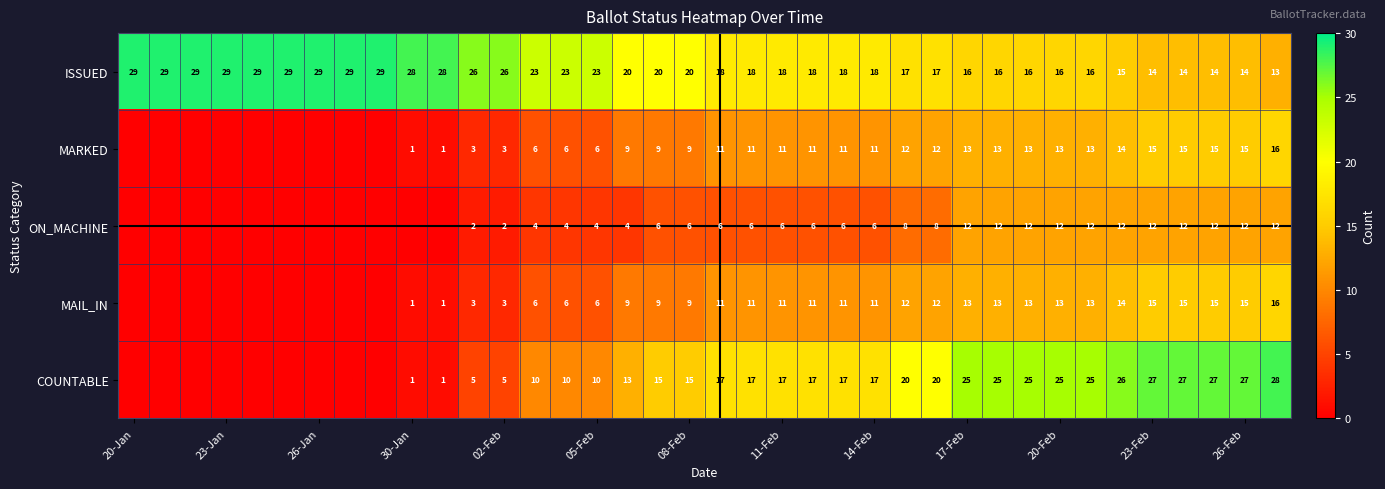

The value of COUNTABLE at 26-Feb is 14. True or false?

False